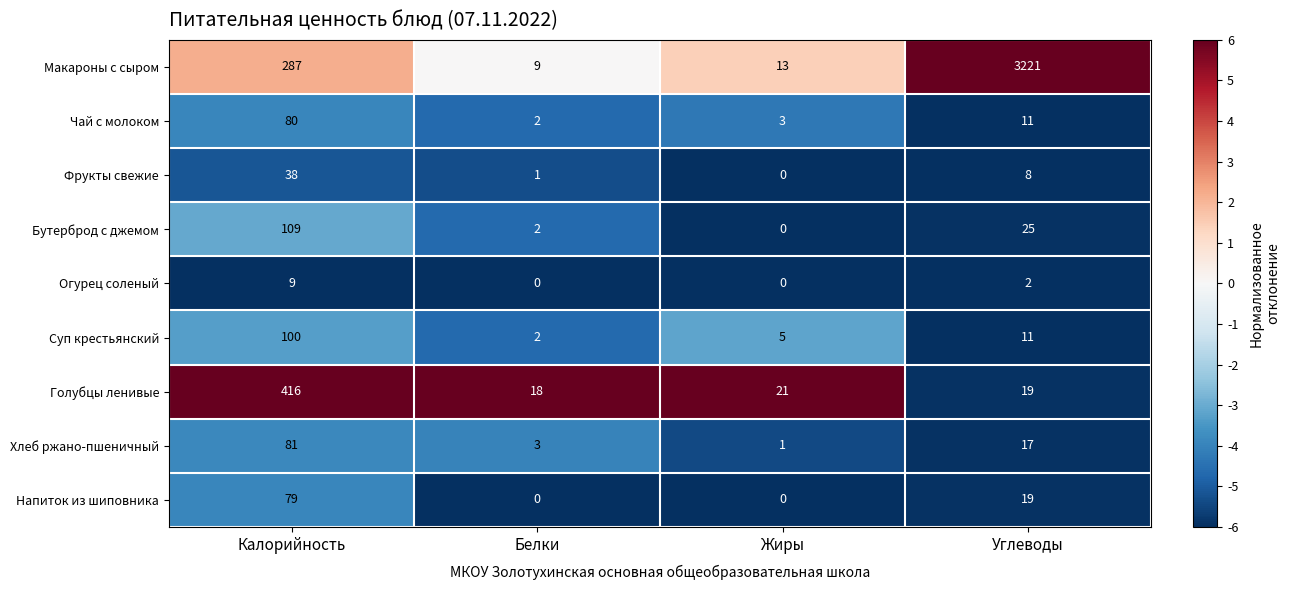

Which series has the largest range (max minus min)?

Макароны с сыром